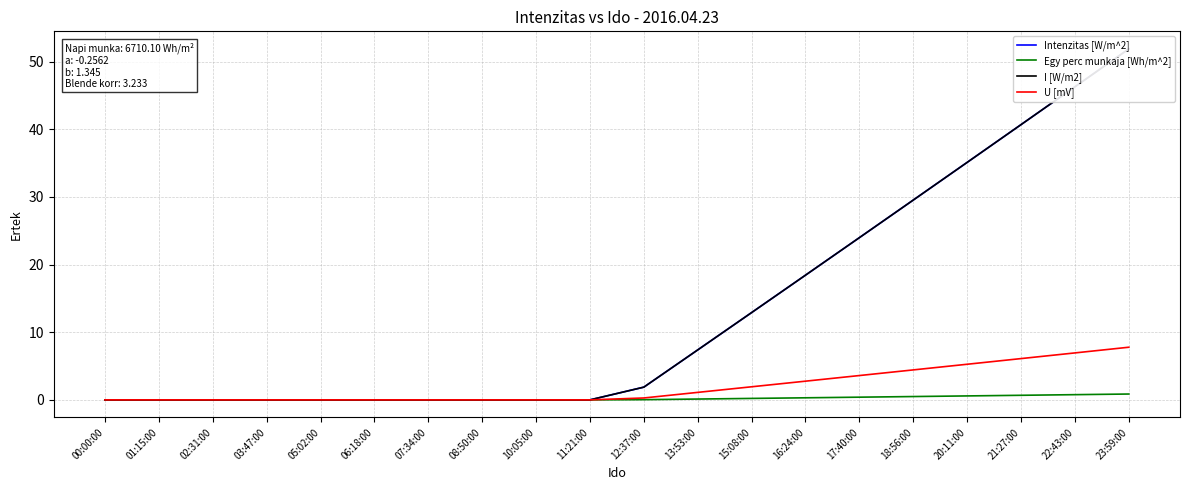

Is this an area chart (filled region under the line)?

No